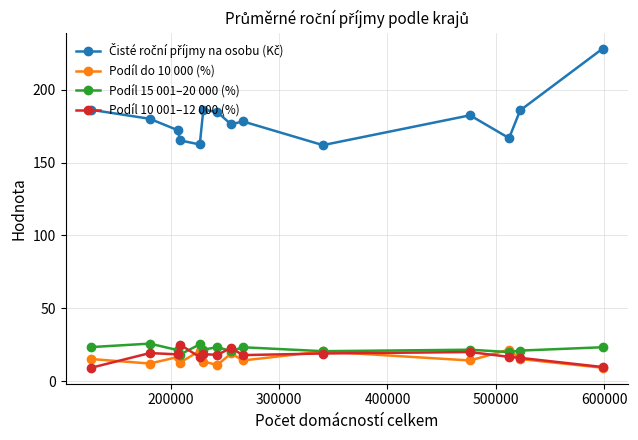

What is the value of the Podíl 10 001–12 000 (%) point at the 10th from the left?

18.9